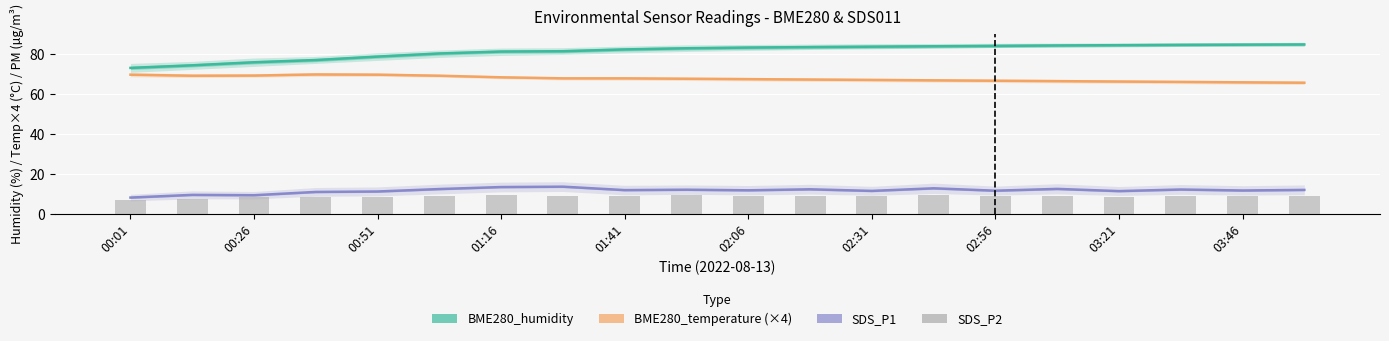

List the series in order of their peak value, highest first.

BME280_humidity, BME280_temperature (×4), SDS_P1, SDS_P2